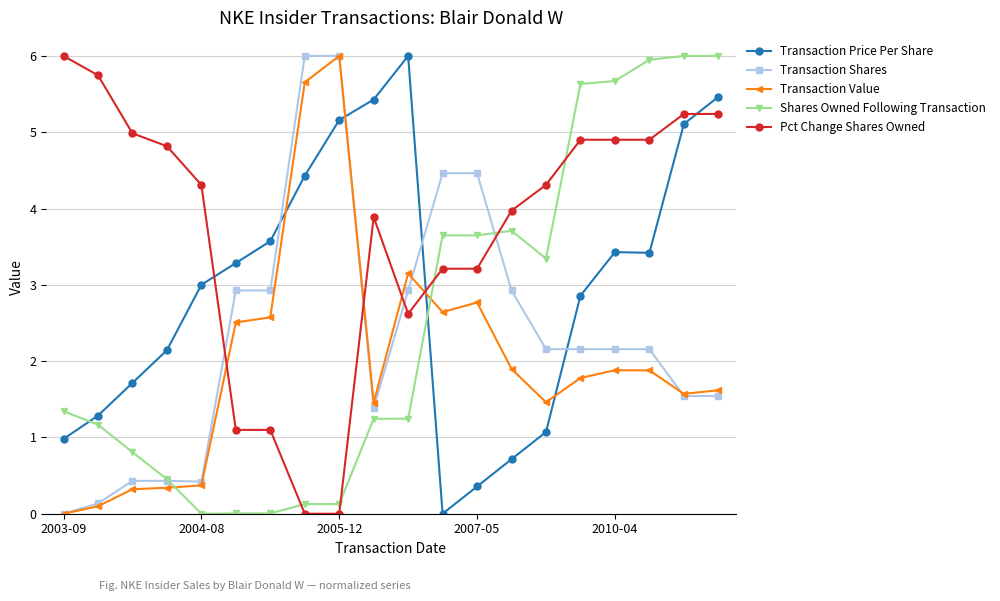

What is the value of the Shares Owned Following Transaction point at the 20th from the left?

6.0